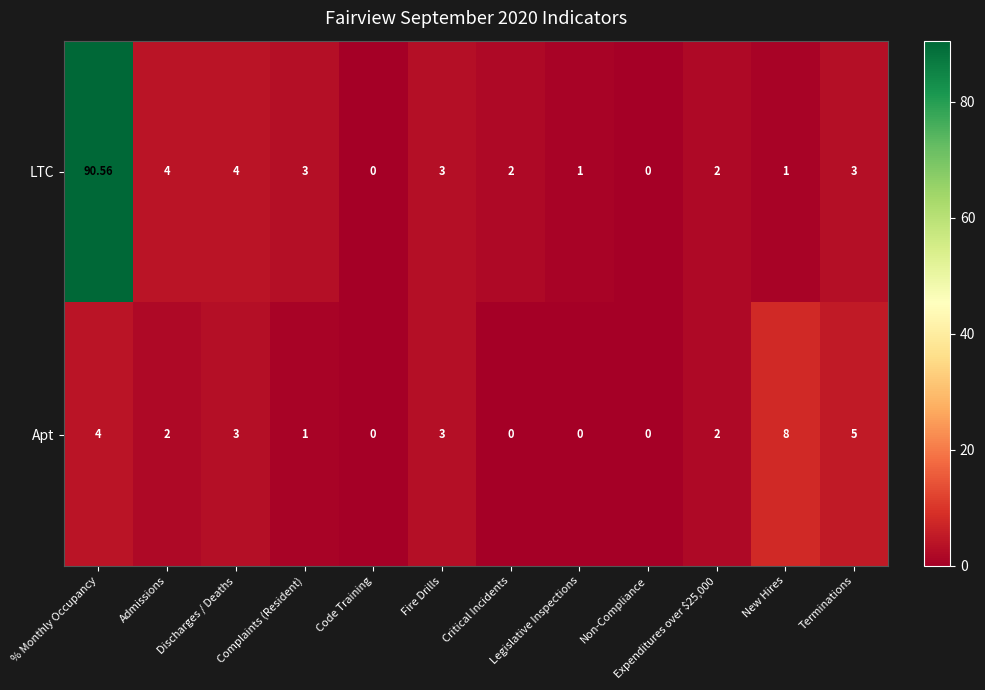

Which series has the largest range (max minus min)?

LTC